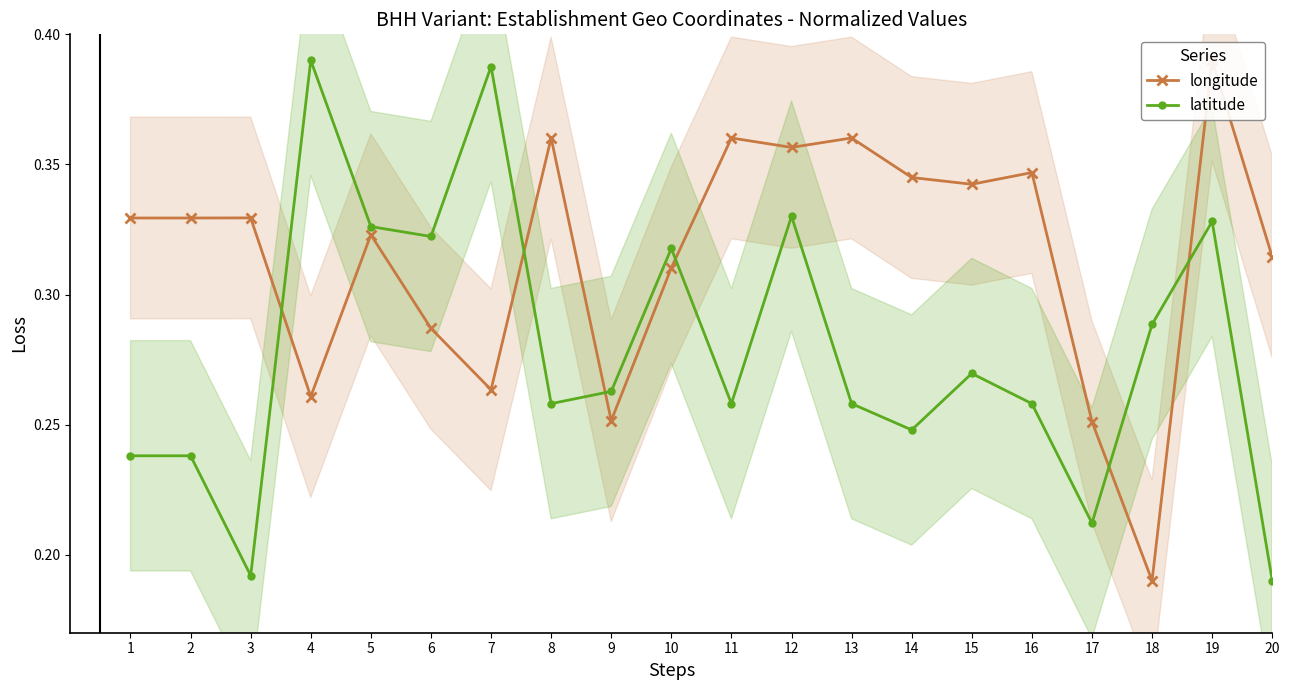

At how many categories does at least one series exceed 0?

20